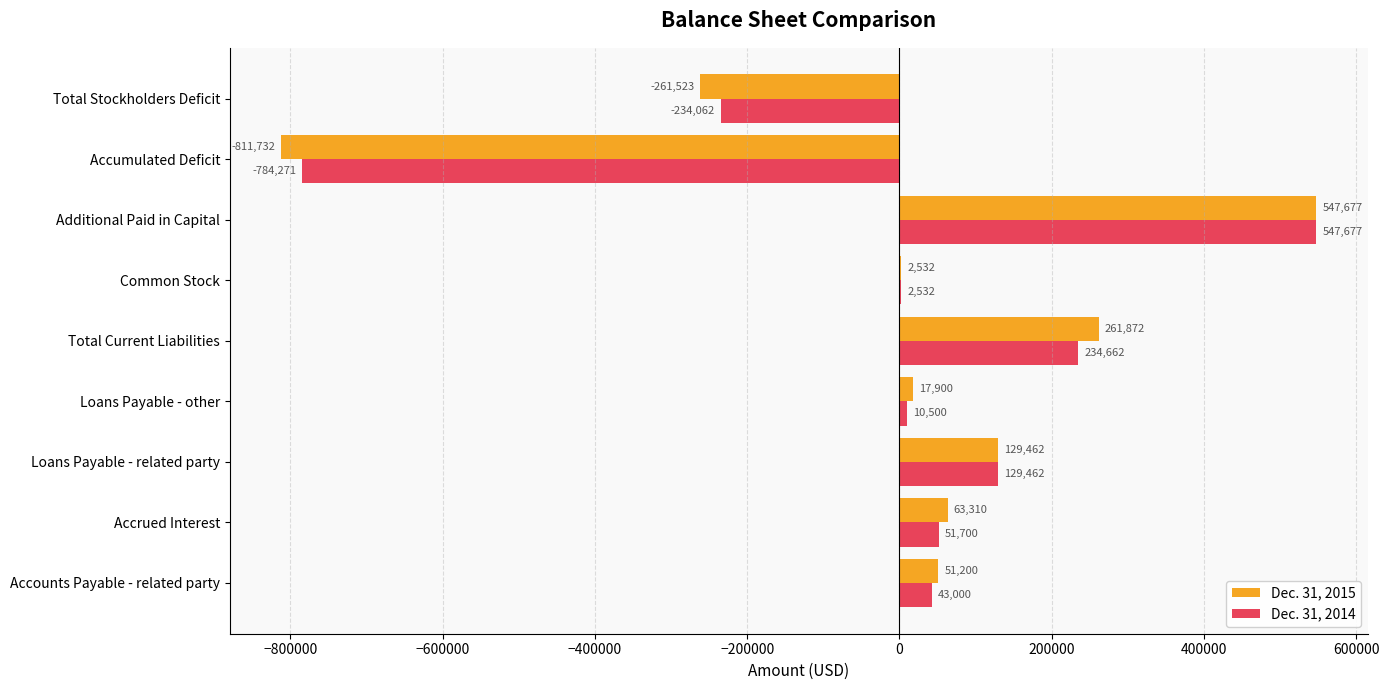

How many values in Dec. 31, 2015 are above zero?

7